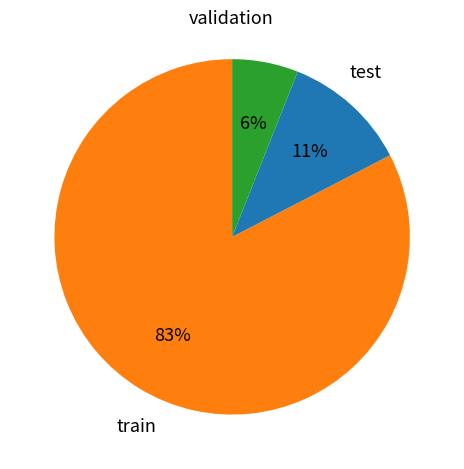

Is there a majority slice in this chart?

Yes